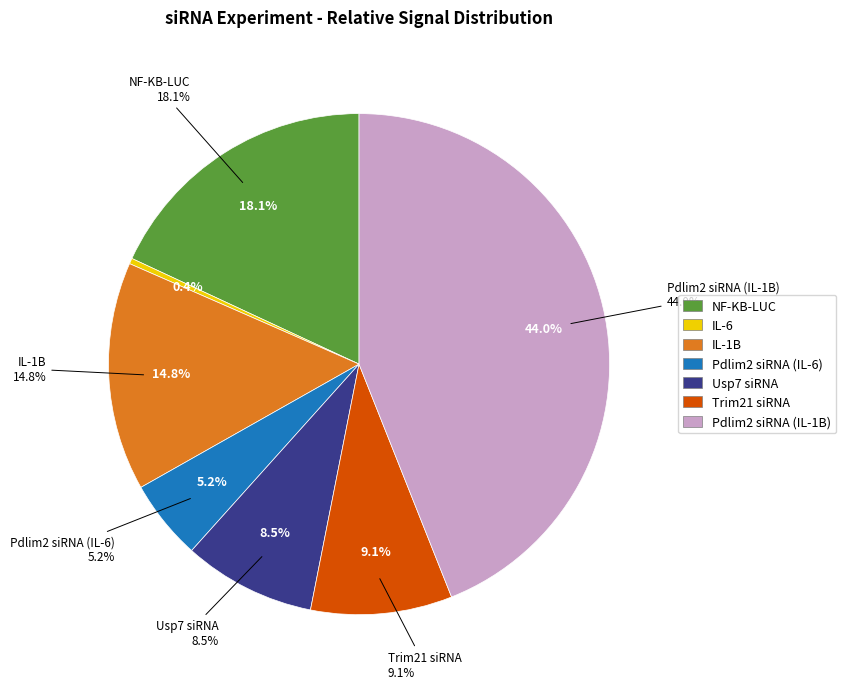

The Usp7 siRNA slice represents 1% of the pie. True or false?

False